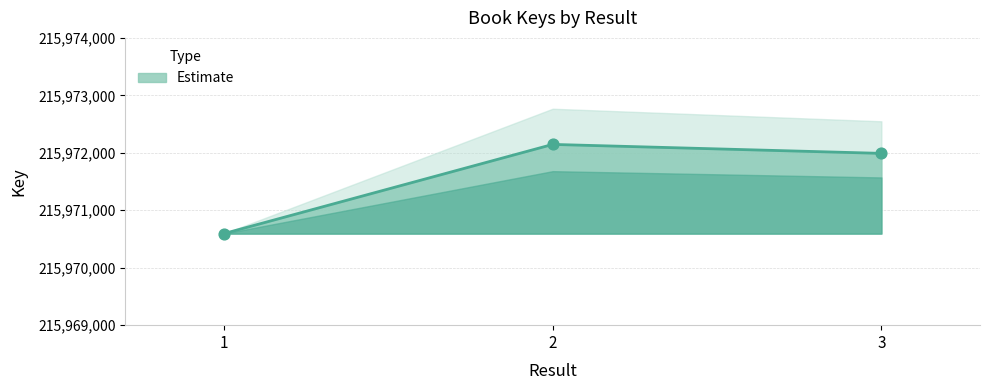

Which has a higher value, 2 or 1?

2